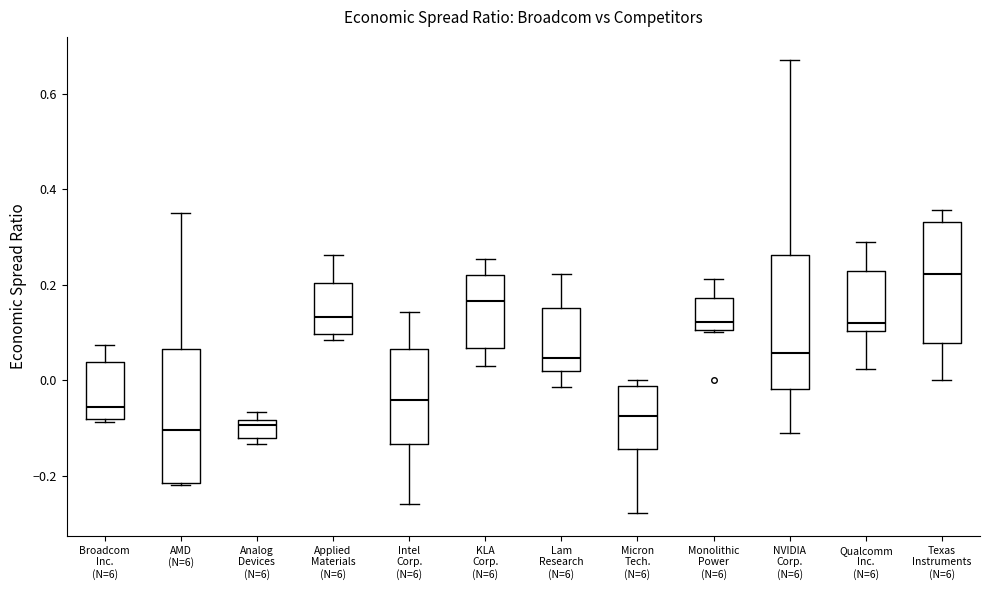

Where does the upper whisker of the box for Applied Materials (N=6) end on the y-axis? The values are not printed on the chart, so give them approximately, as read against the axis.

0.26